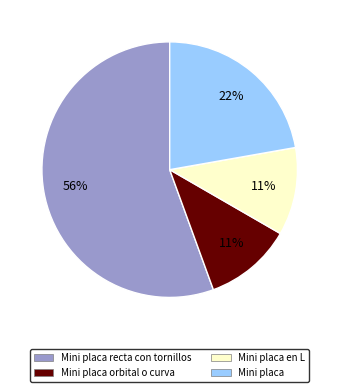

True or false: Mini placa orbital o curva accounts for 11% of the total.

True